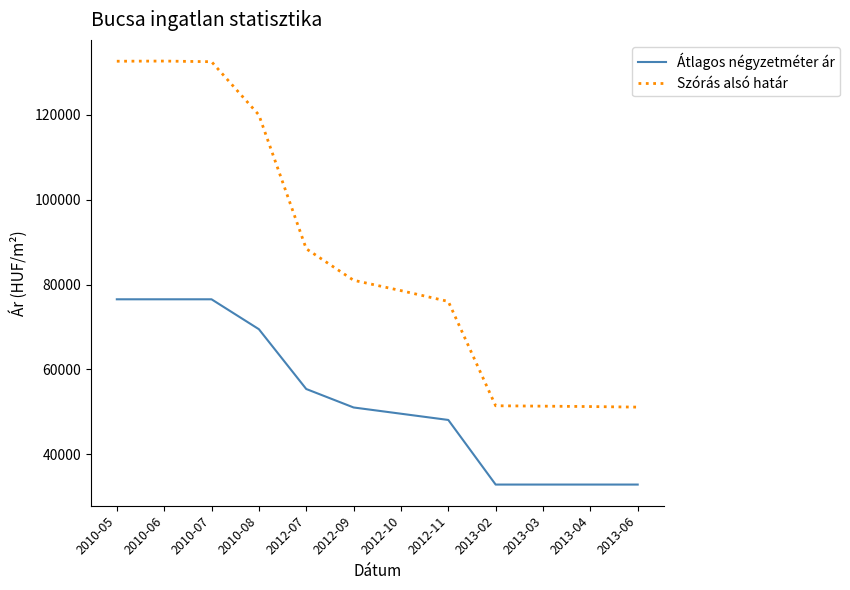

How many values in the Szórás alsó határ series are below 81014?

6